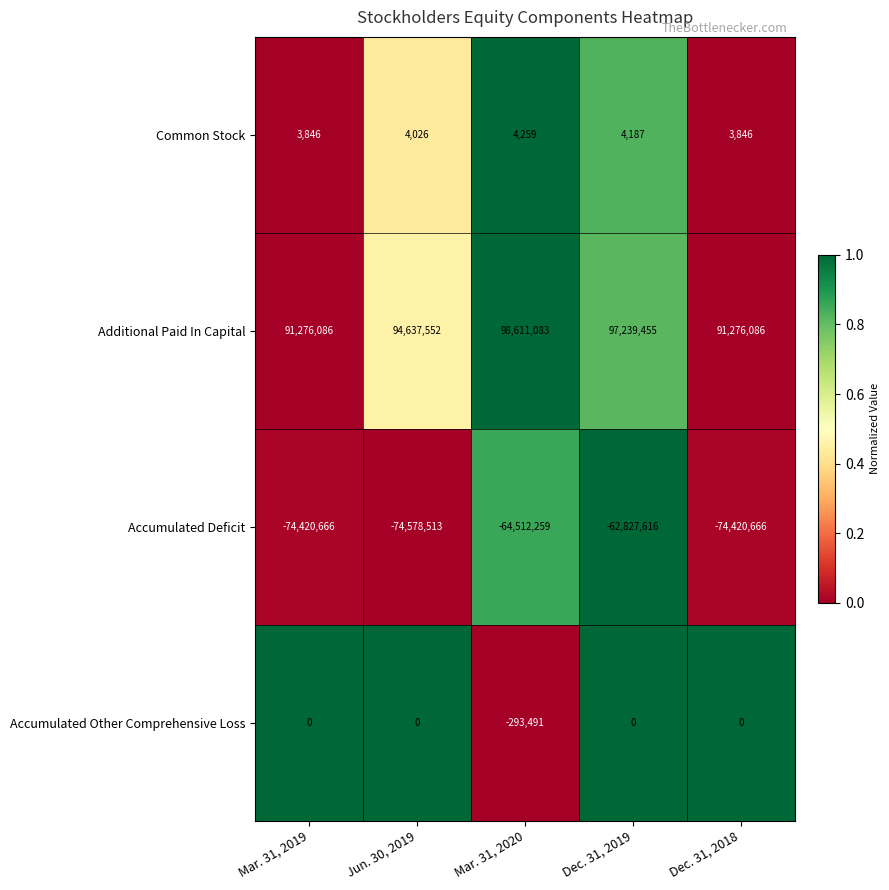

What is the total value across all series at Dec. 31, 2019?

34416026